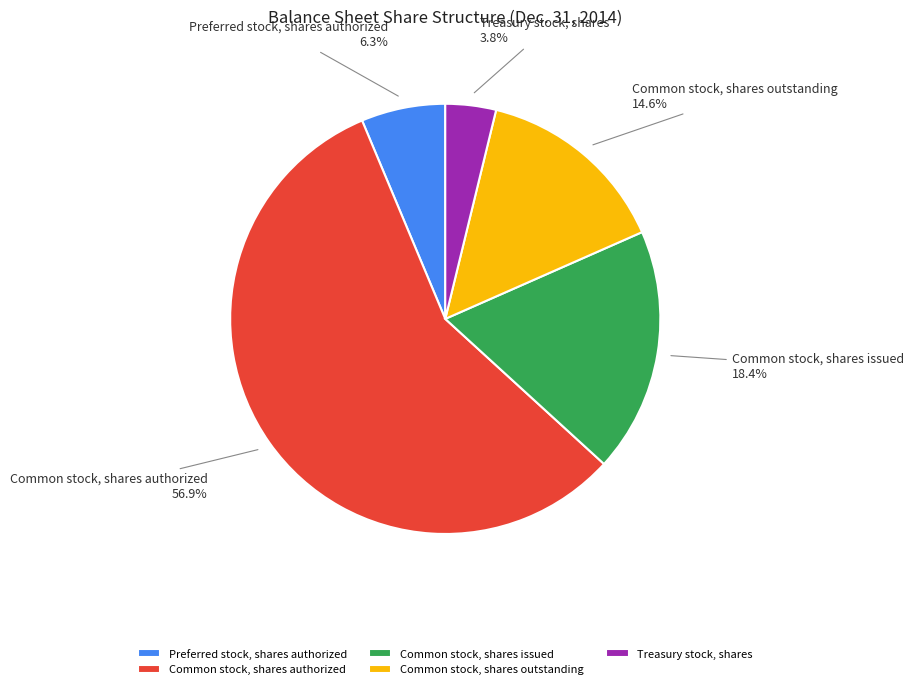

Approximately how many times larger is the value at Common stock, shares authorized compared to Preferred stock, shares authorized?

9.0